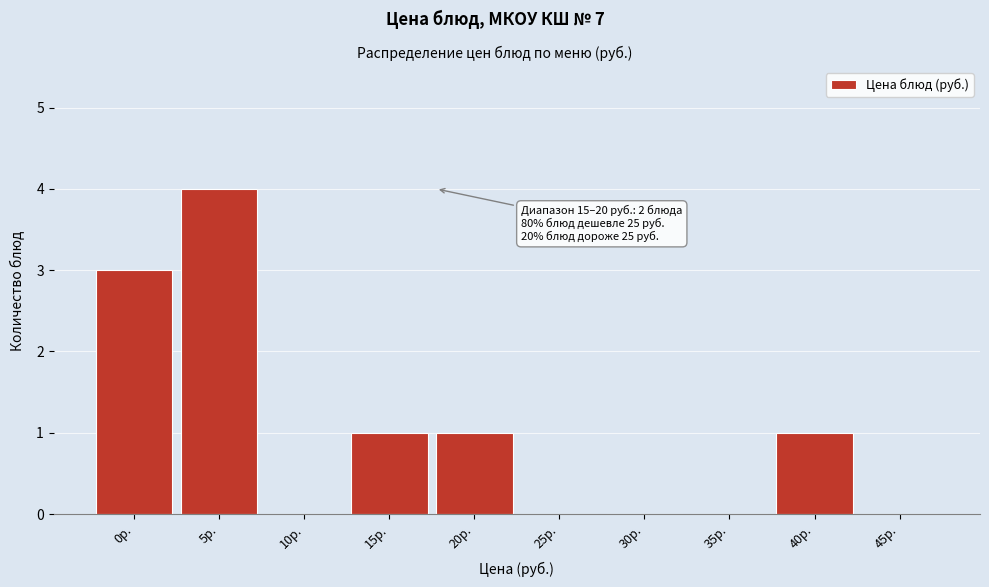

Reading right to left, list all the values displayed in this chart.

45р.=0	40р.=1	35р.=0	30р.=0	25р.=0	20р.=1	15р.=1	10р.=0	5р.=4	0р.=3